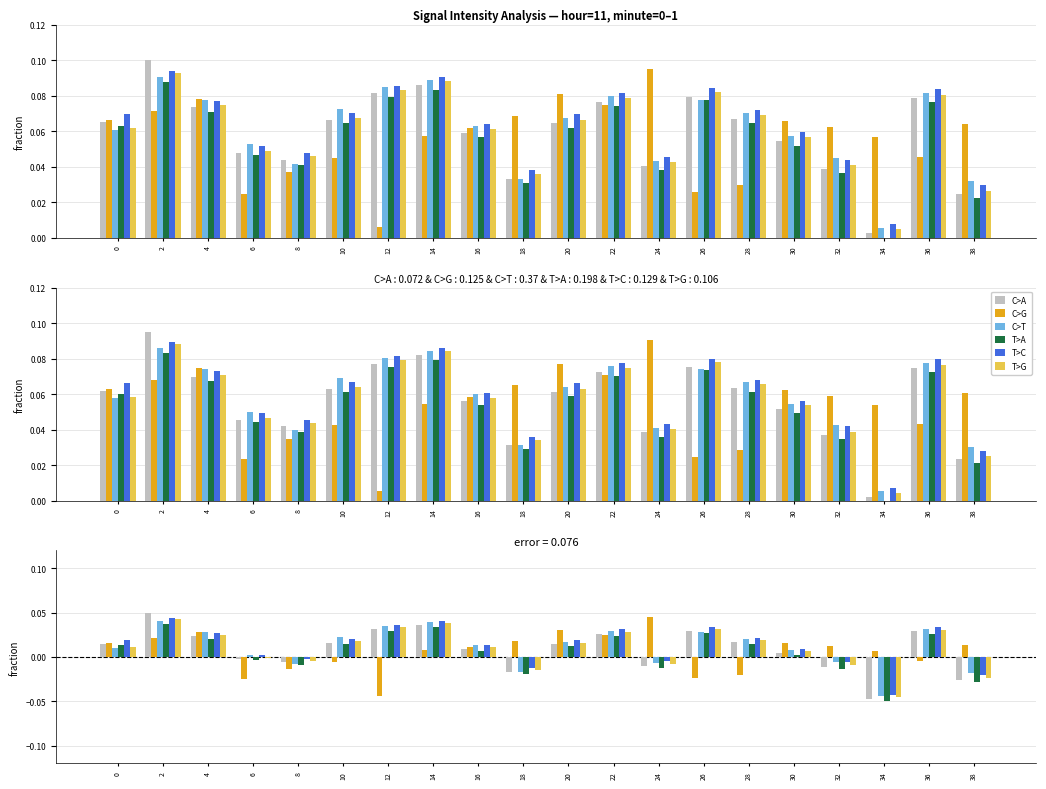

Which category has the lowest value in the T>G series?

34